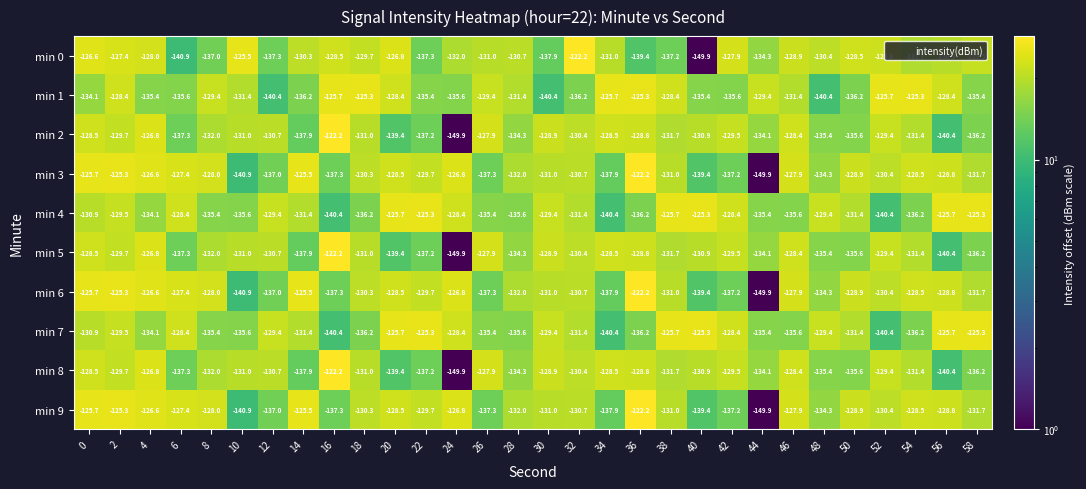

What is the total value across all series at 46?

-1300.4